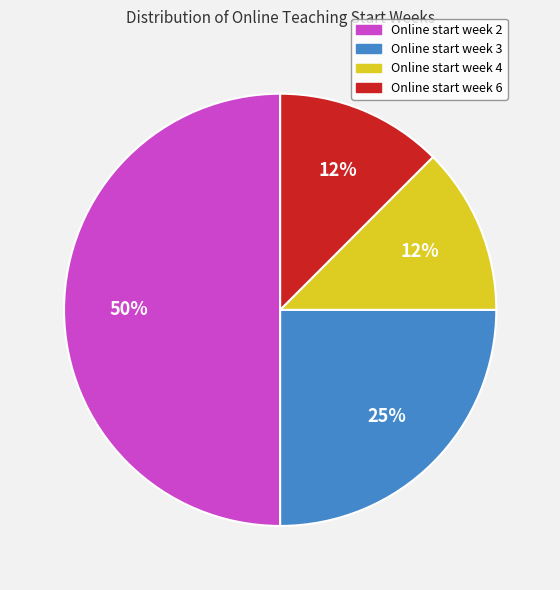

To the nearest percent, what is the average slice percentage?

25%